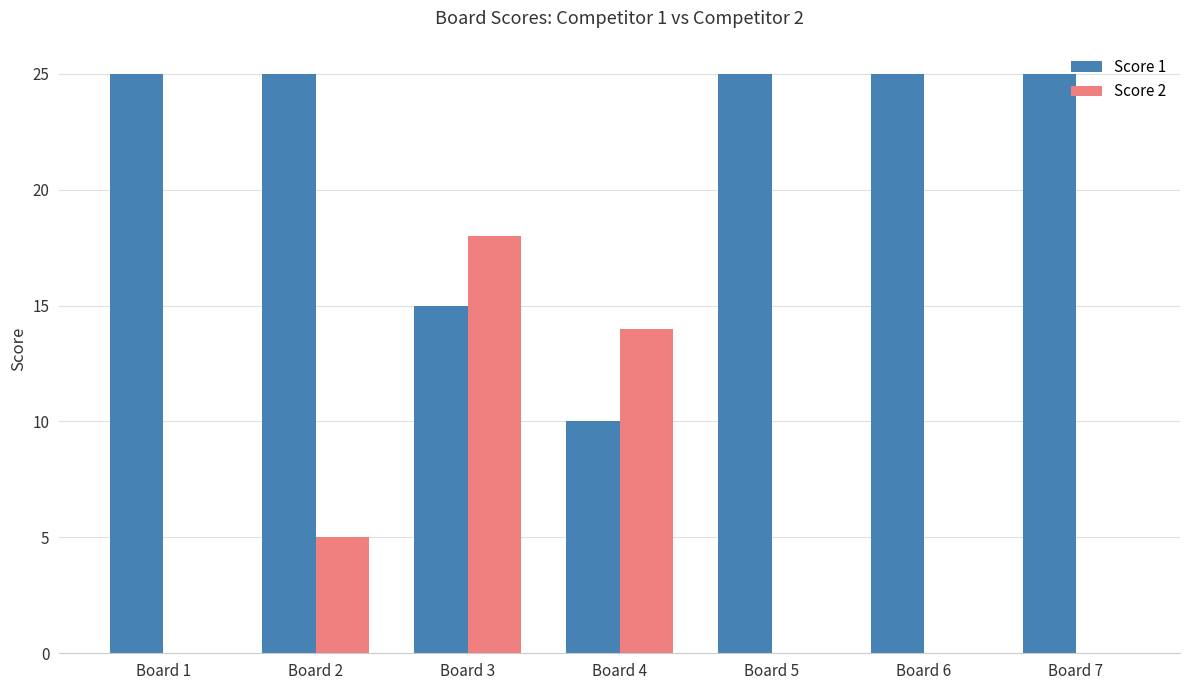

What is the maximum value shown in the chart?

25